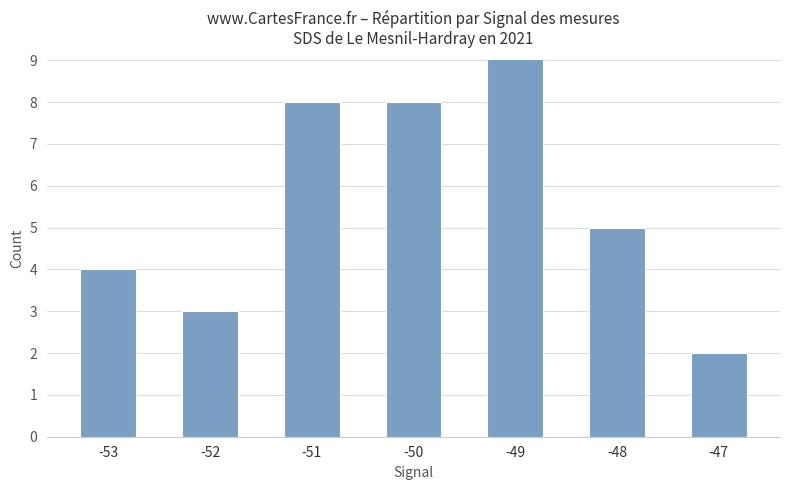

What is the difference between the maximum and minimum values?

8